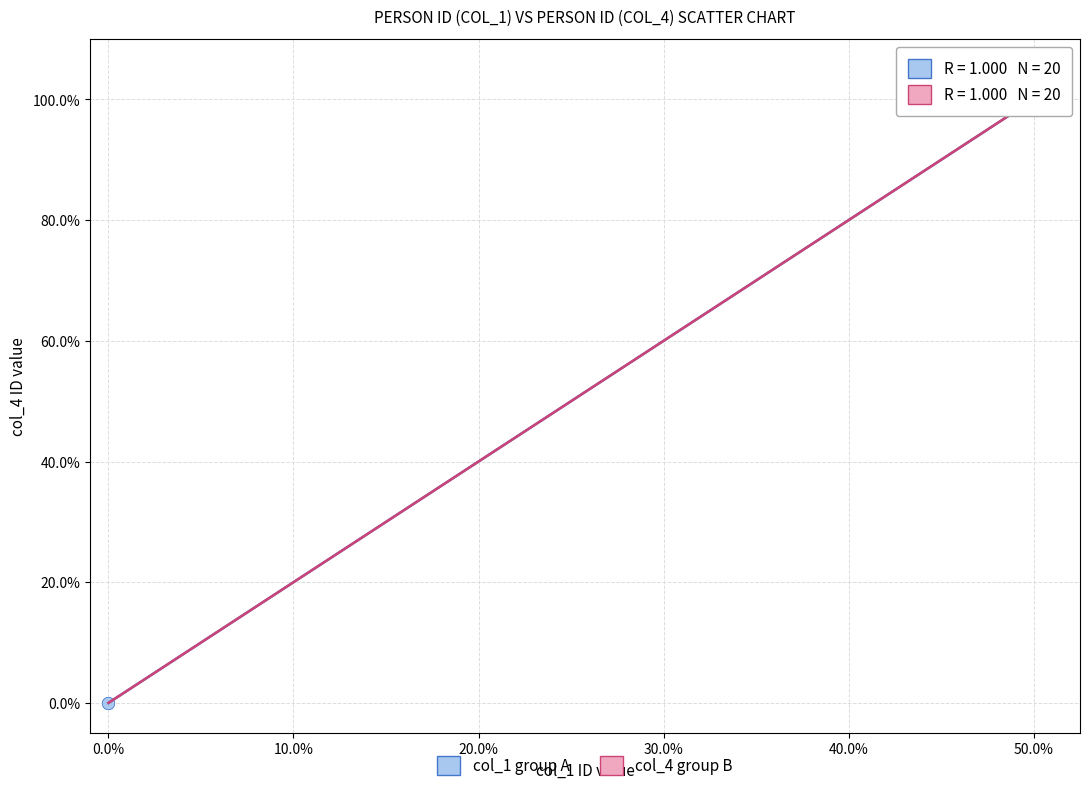

Which series has the largest Y range (max minus min)?

col_1 group A